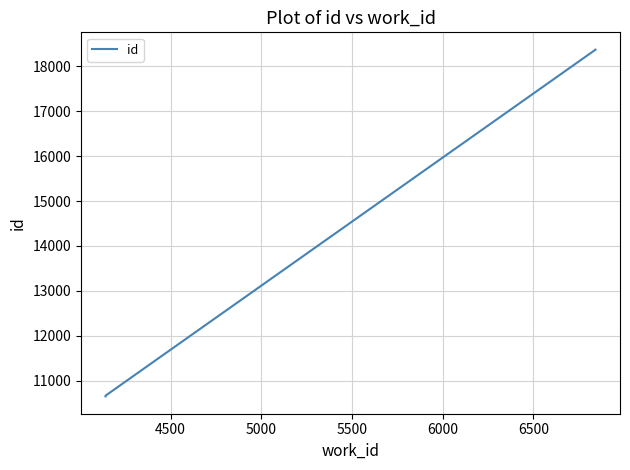

What is the minimum value shown in the chart?

10649